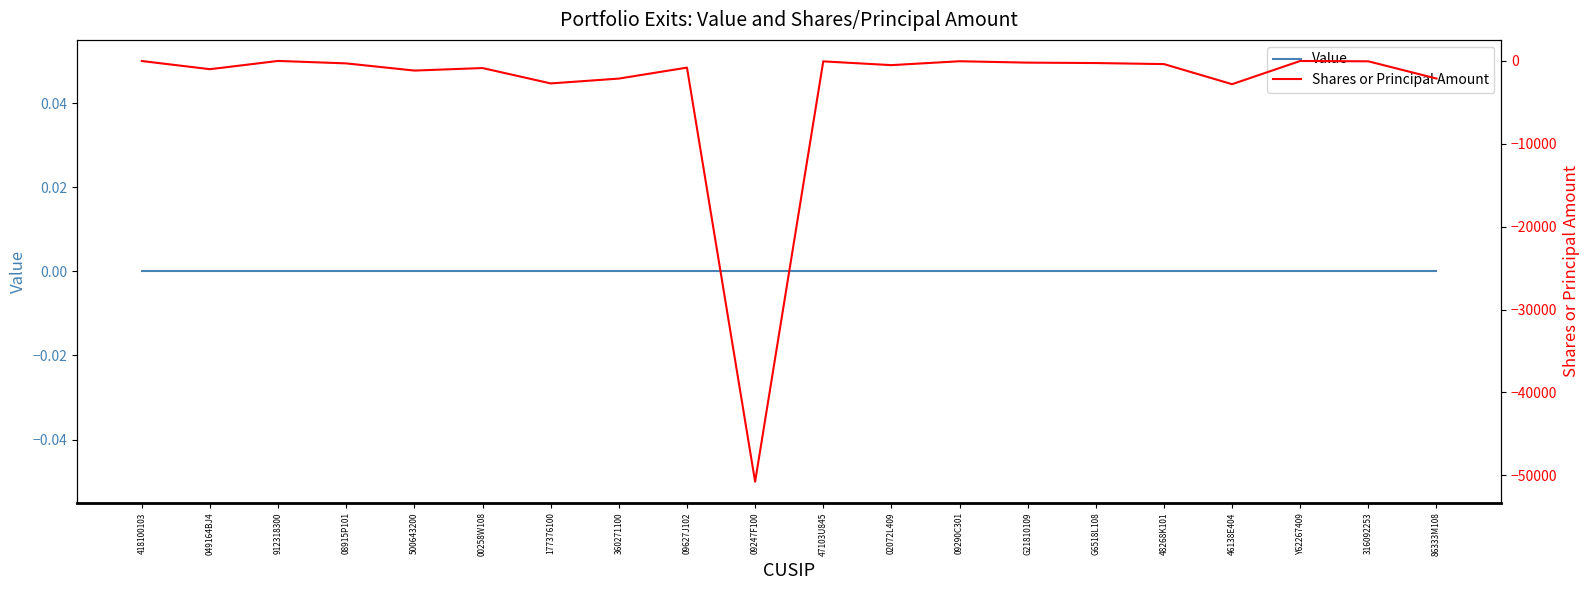

True or false: Value and Shares or Principal Amount cross at least once.

False